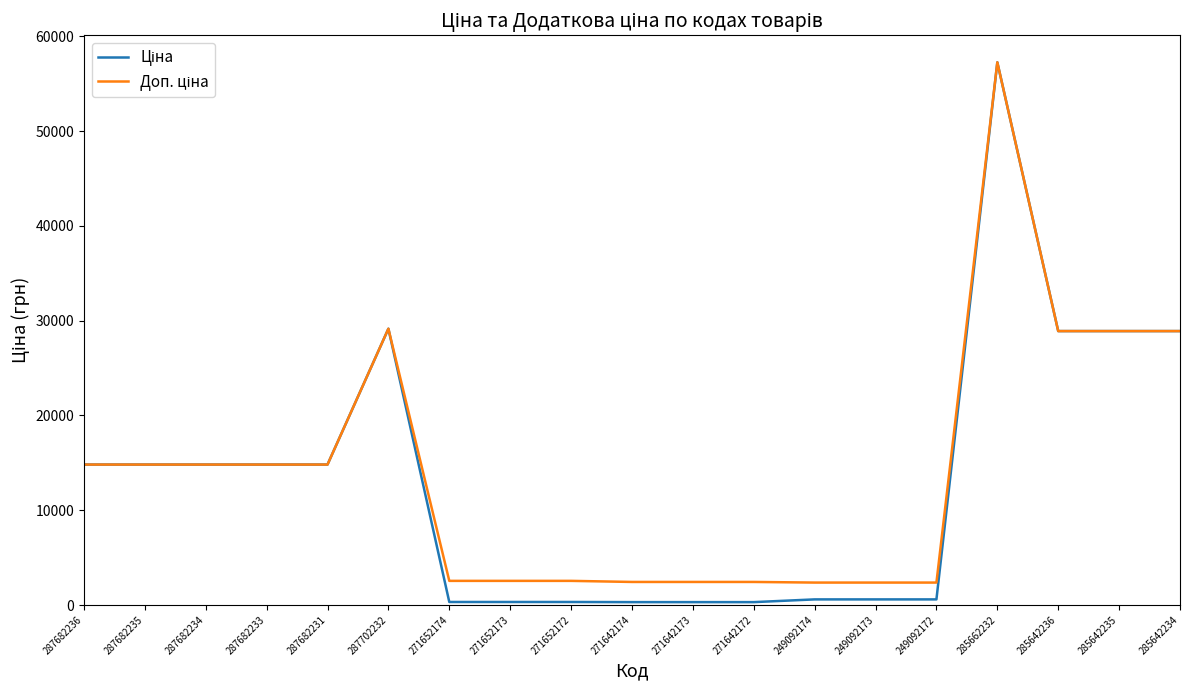

What is the total value across all series at 287702232?

58304.6